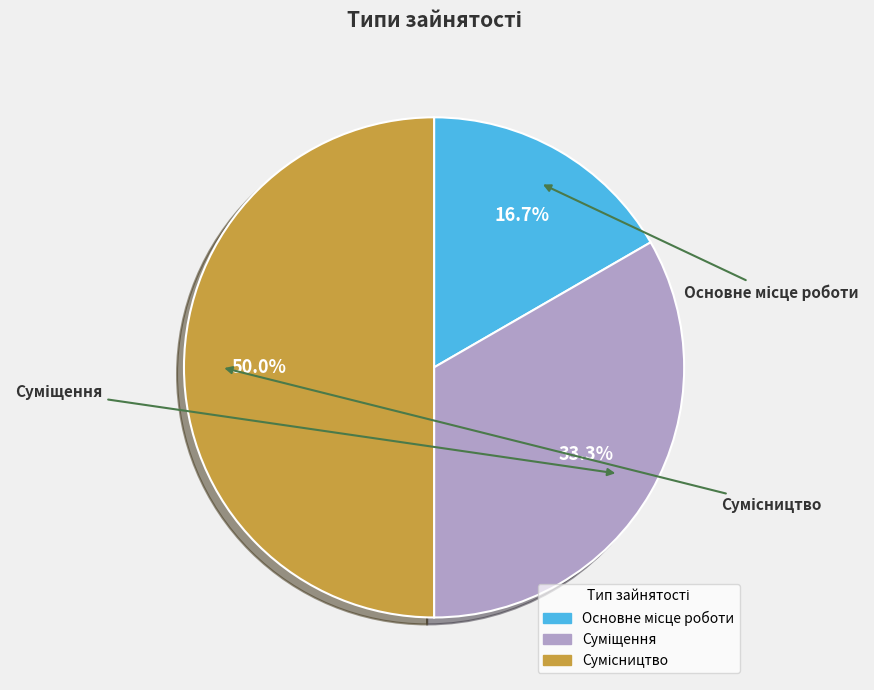

Which category has the smallest portion of the pie?

Основне місце роботи